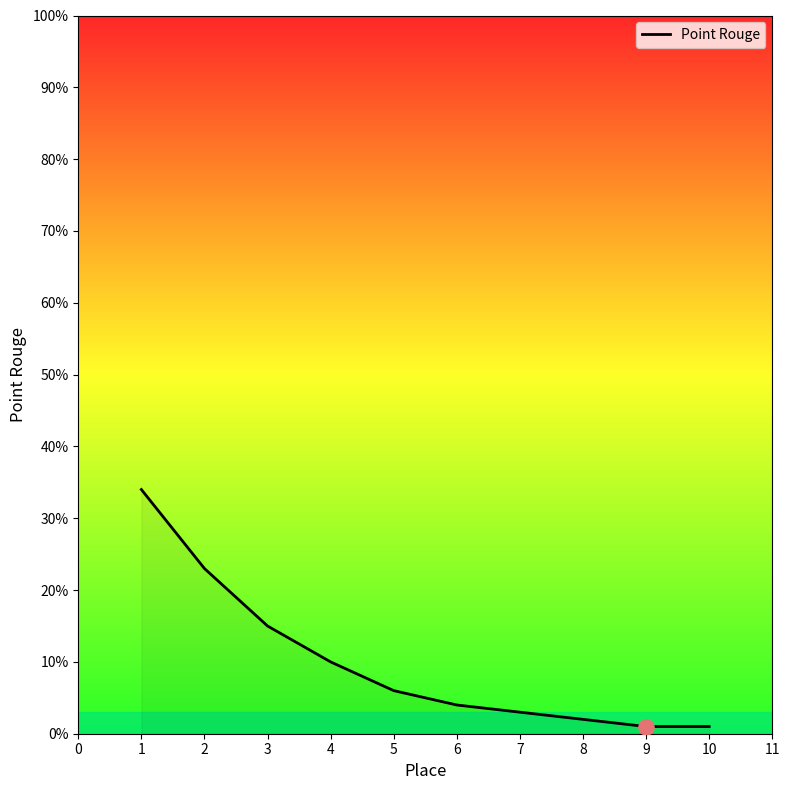

What is the change in value from 5 to 8?

-4